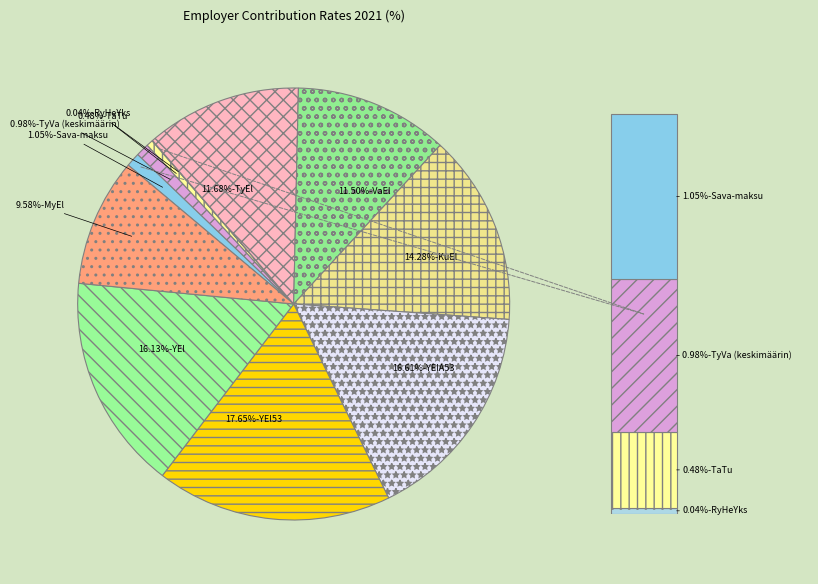

How many slices are in this pie chart?

11